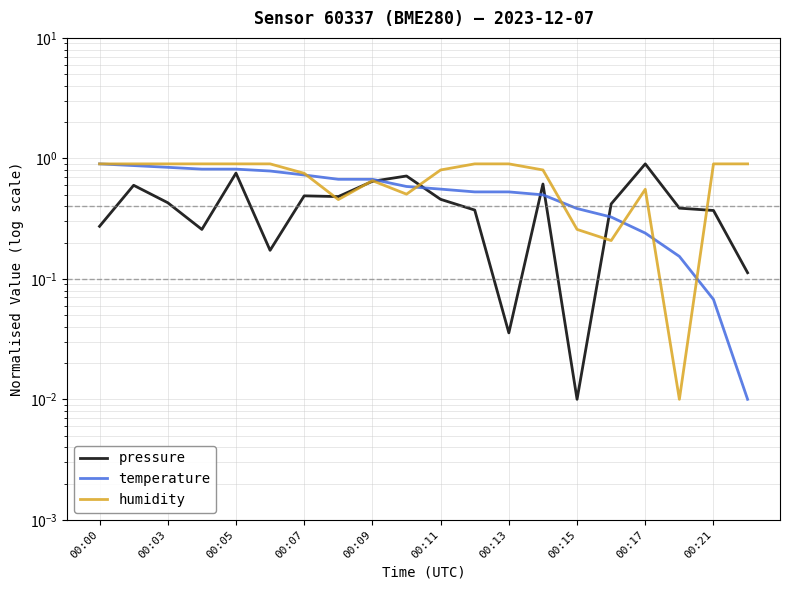

What are all the series names shown in the legend?

pressure, temperature, humidity